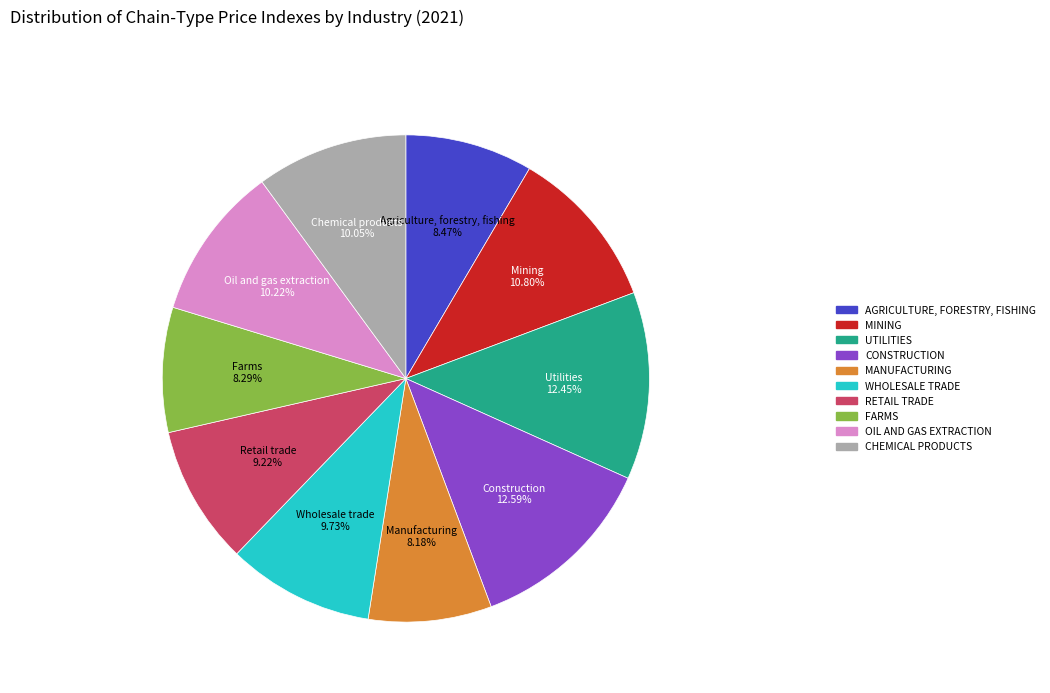

Count the number of slices in the pie.

10